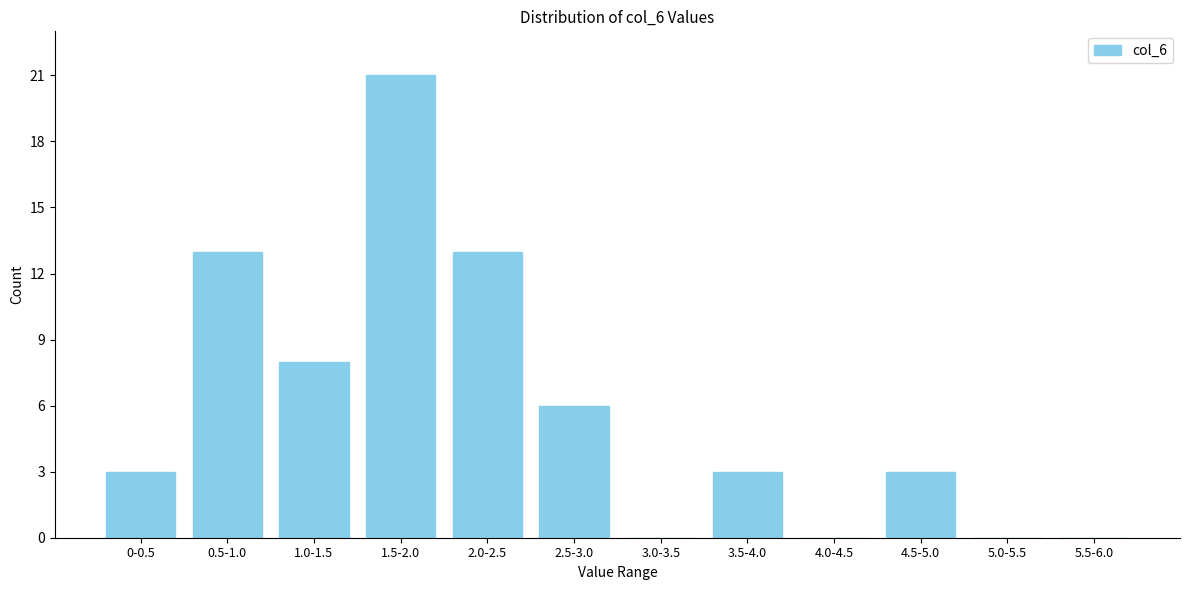

The chart shows a value of 3 at 0-0.5. True or false?

True